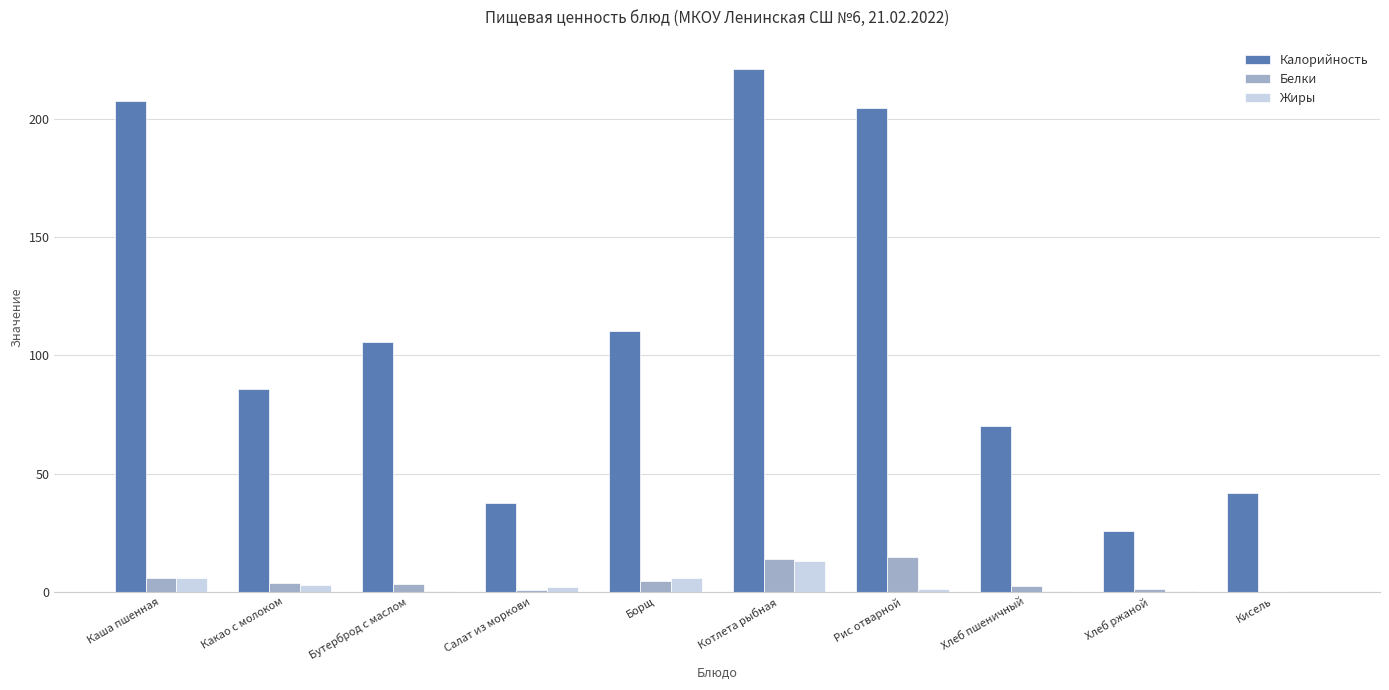

Count the number of categories in the chart.

10